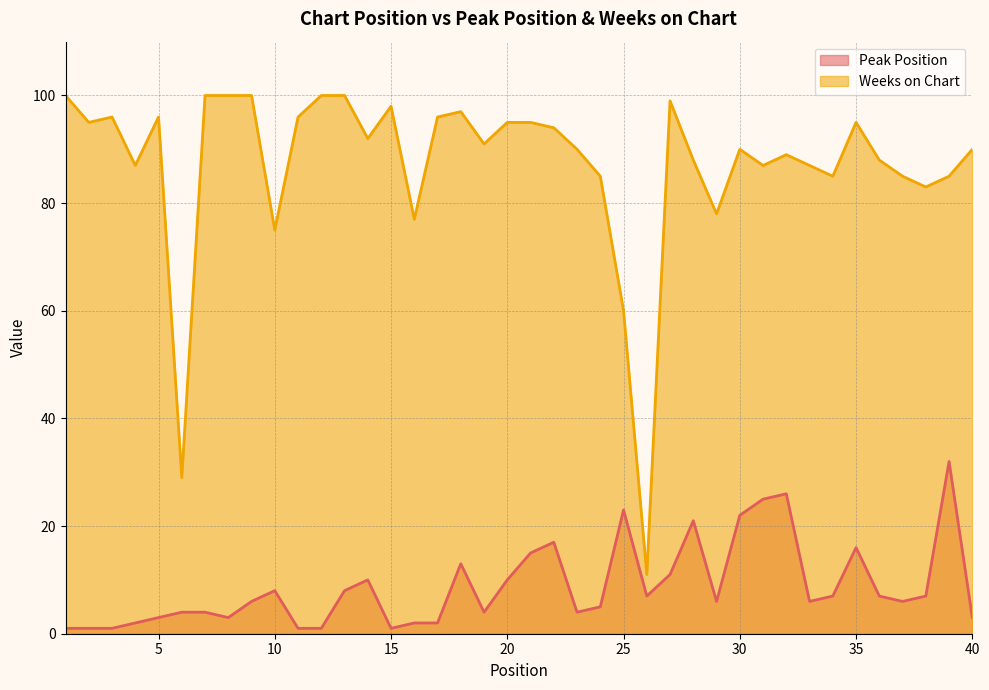

Which series changed the most between 33 and 34?

Weeks on Chart